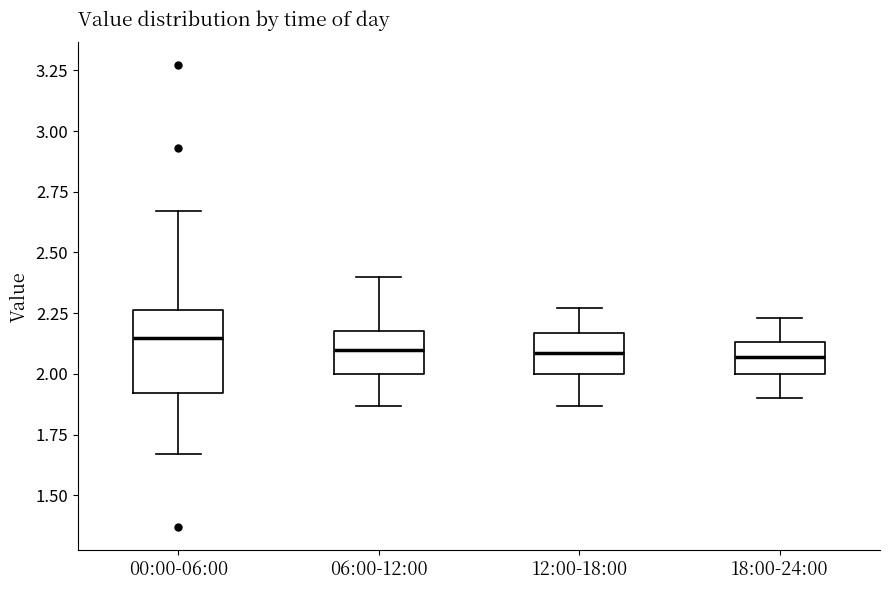

Reading left to right, read every box against the y-axis: the position of its median line, the range the box covers, and the ends of its whiskers. The values are not printed on the chart, so give them approximately, as read against the axis.

00:00-06:00: median 2.15, box 1.90 to 2.25, whiskers 1.65 to 2.65
06:00-12:00: median 2.10, box 2.00 to 2.20, whiskers 1.85 to 2.40
12:00-18:00: median 2.10, box 2.00 to 2.15, whiskers 1.85 to 2.25
18:00-24:00: median 2.05, box 2.00 to 2.15, whiskers 1.90 to 2.25